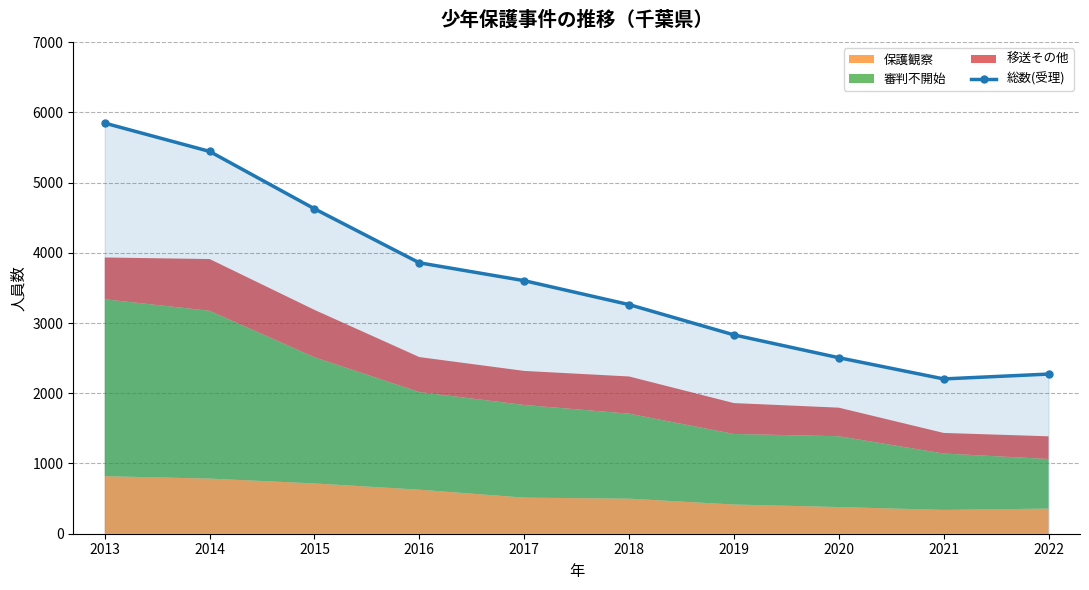

Where is 総数(受理) nearest to the value 4025?

2016